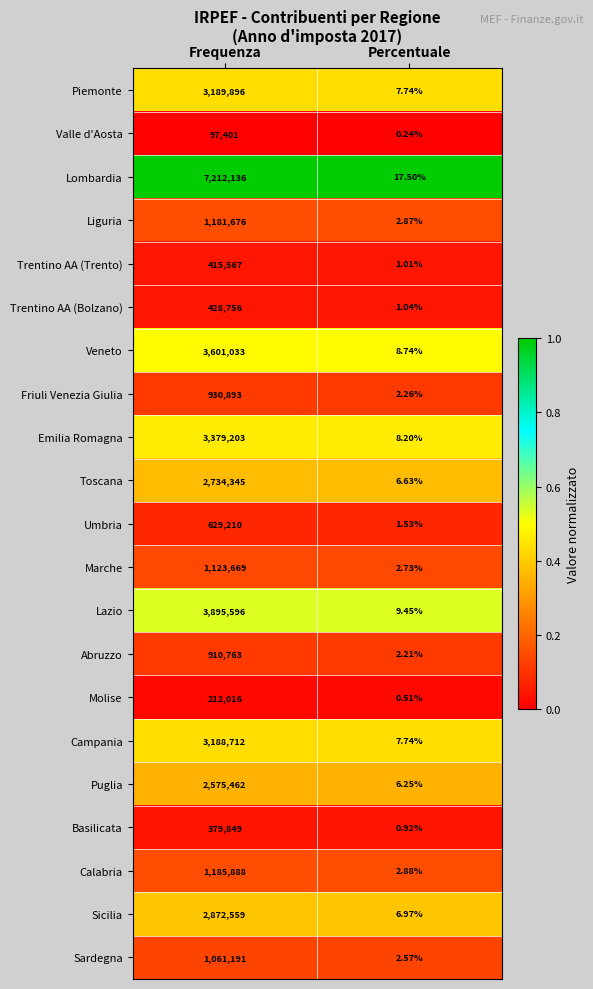

Count the number of categories in the chart.

2